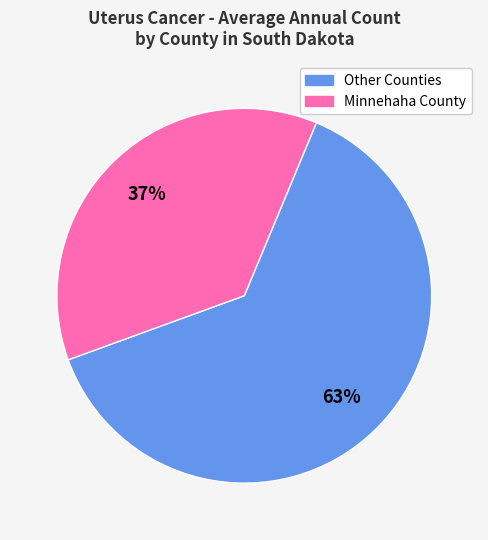

To the nearest percent, what is the average slice percentage?

50%